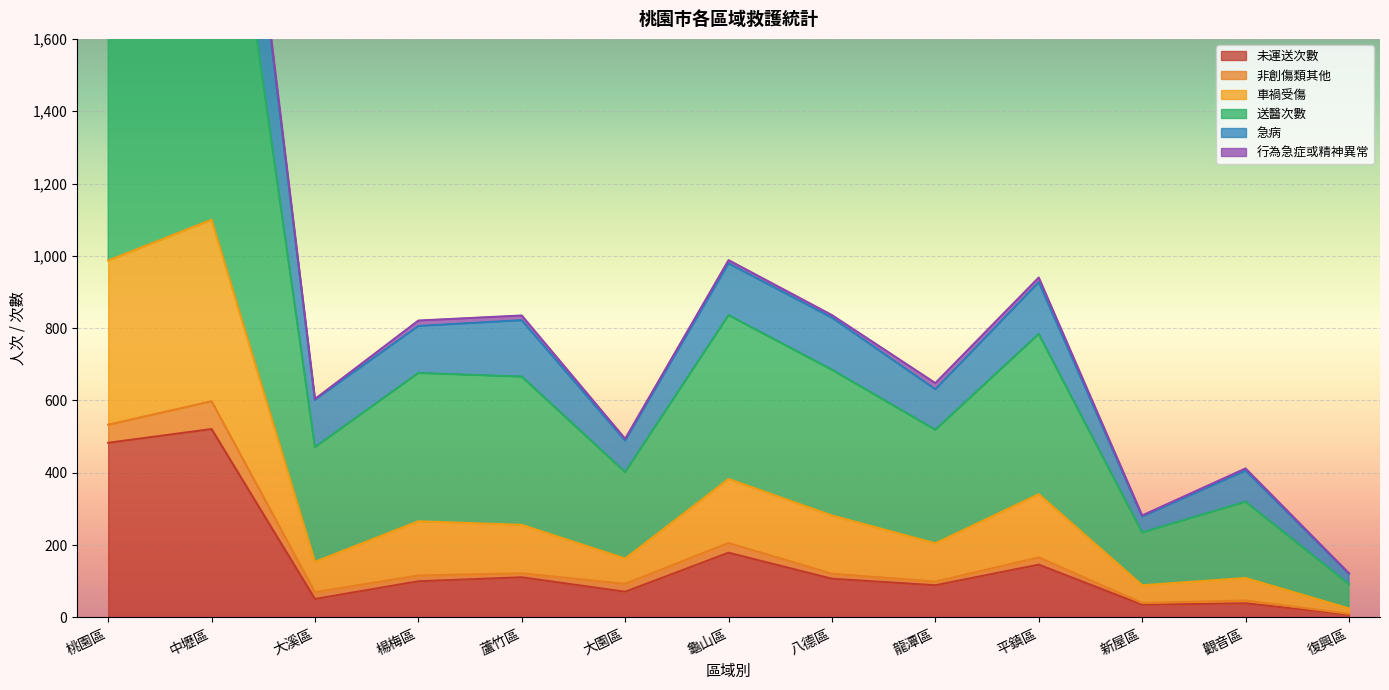

True or false: 車禍受傷 and 未運送次數 cross at least once.

False